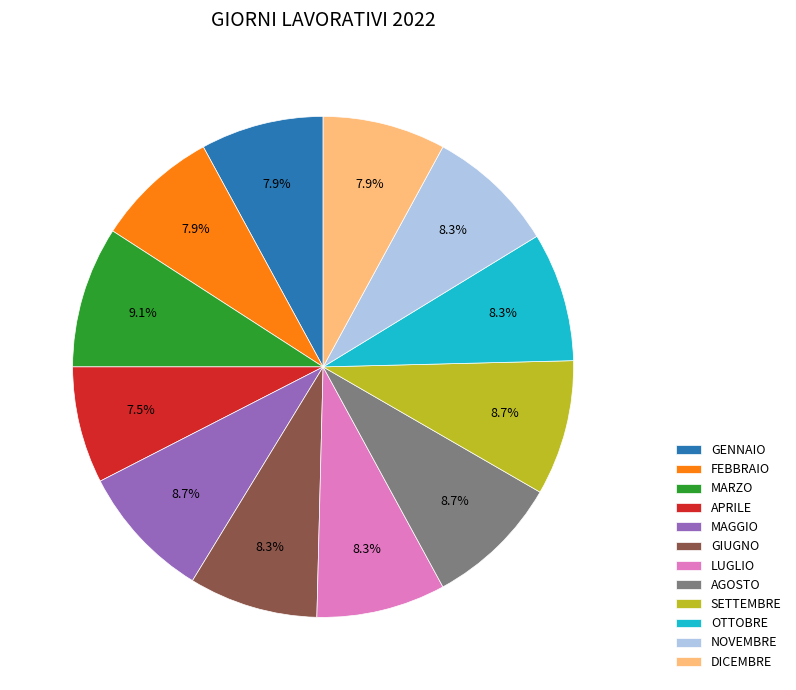

Count the number of slices in the pie.

12